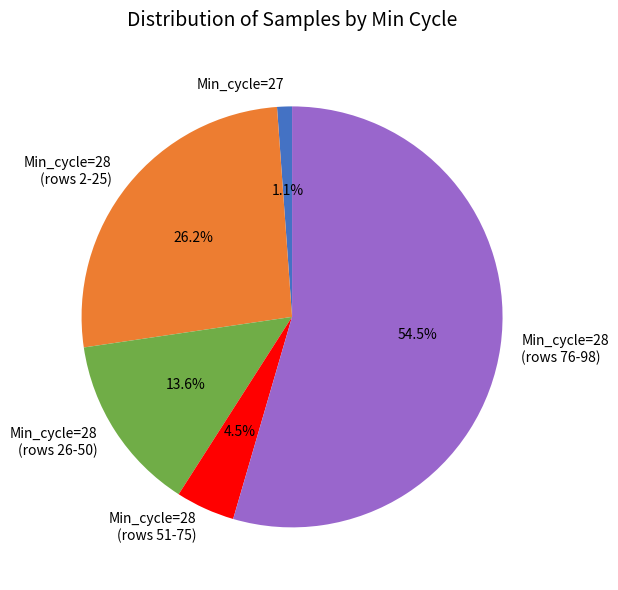

To the nearest percent, what is the average slice percentage?

20%